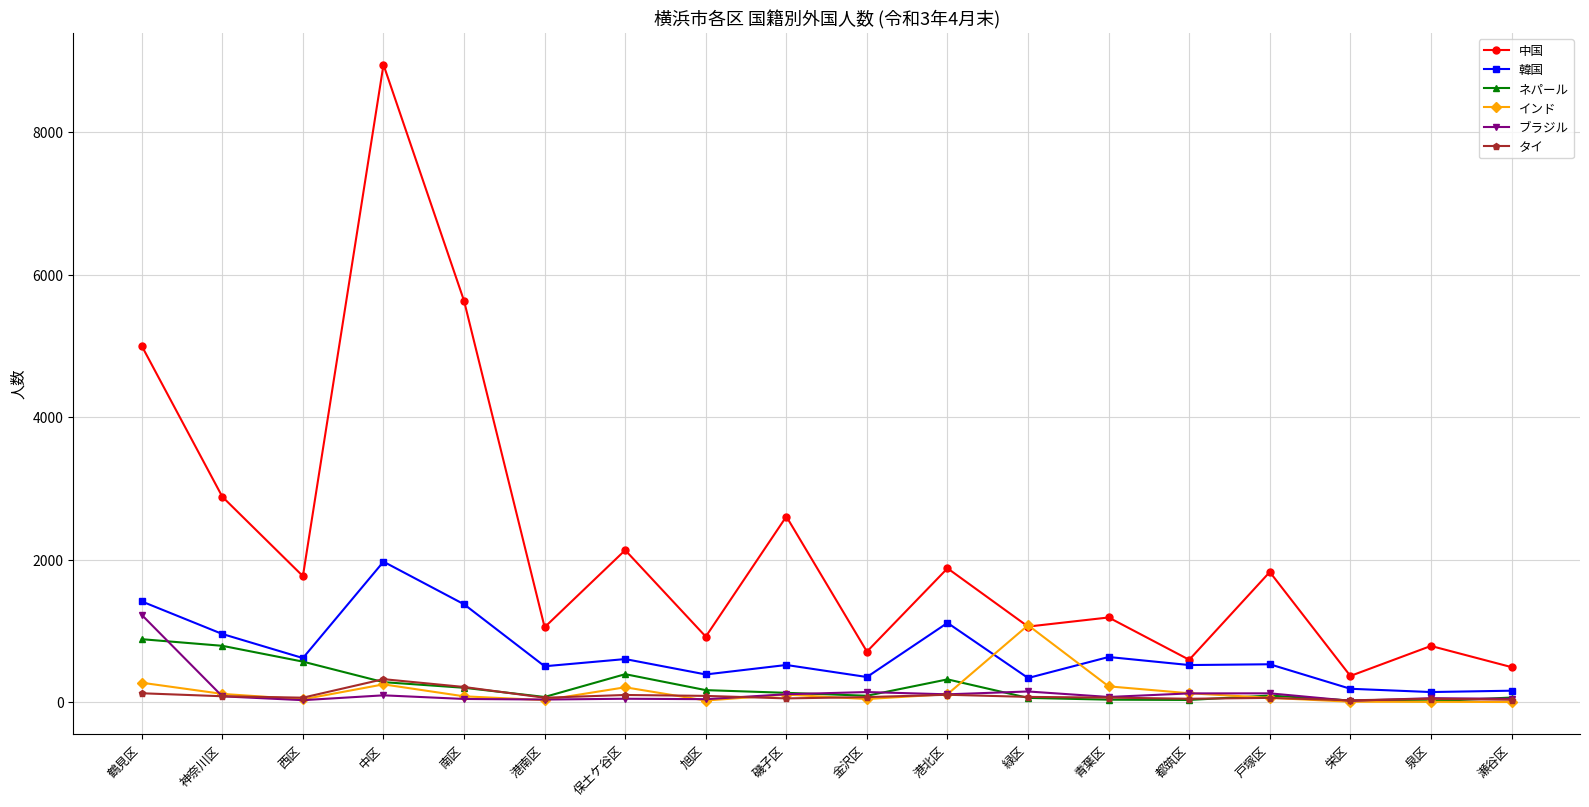

At which category does 韓国 reach its first local peak?

中区